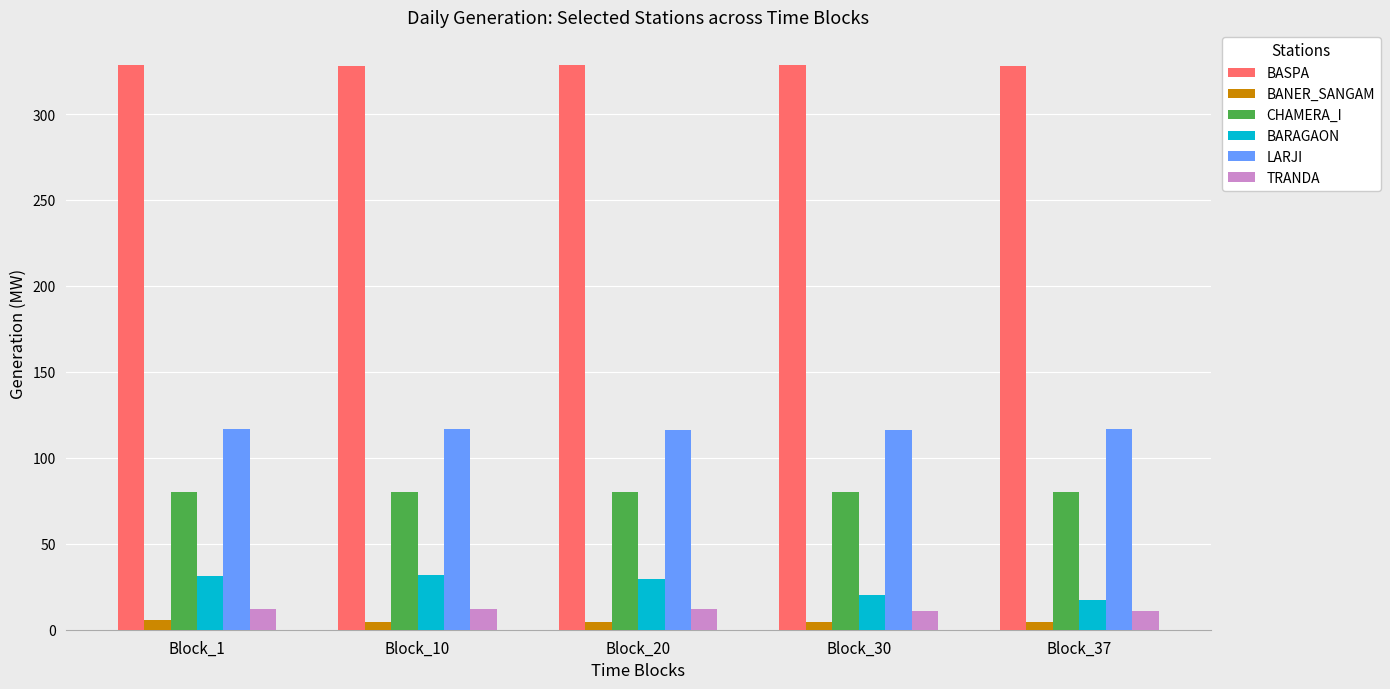

The BARAGAON series shows 7.2 at Block_10. True or false?

False